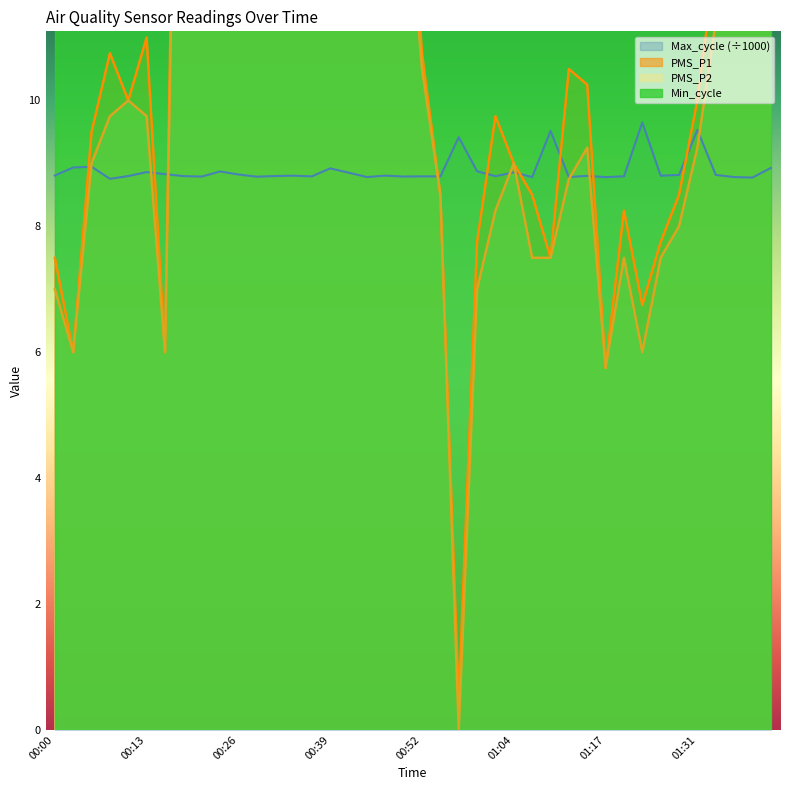

Which category has the highest value in the PMS_P1 series?

00:41